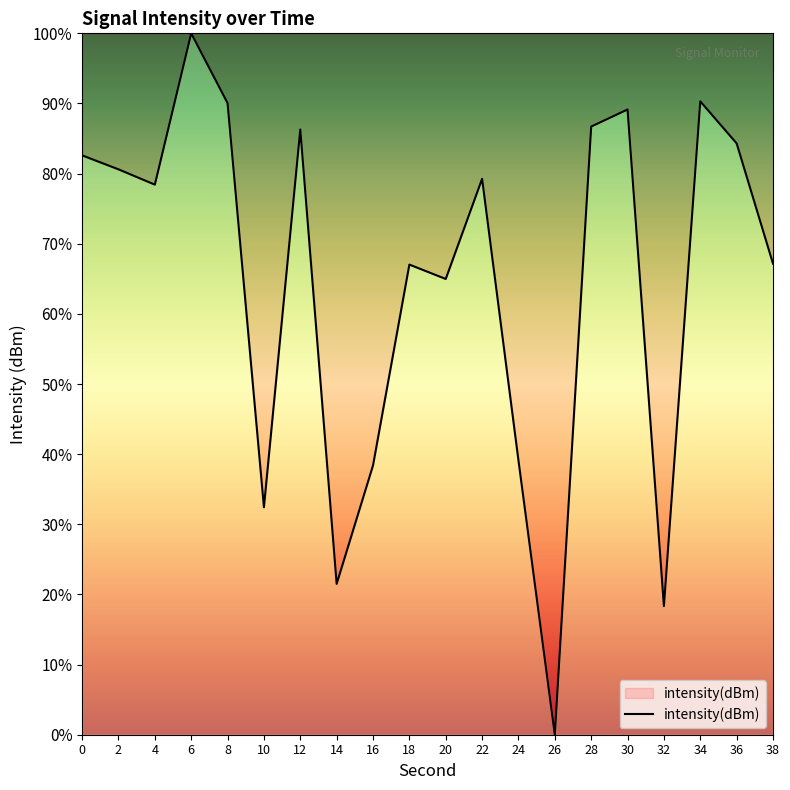

Is this an area chart (filled region under the line)?

No